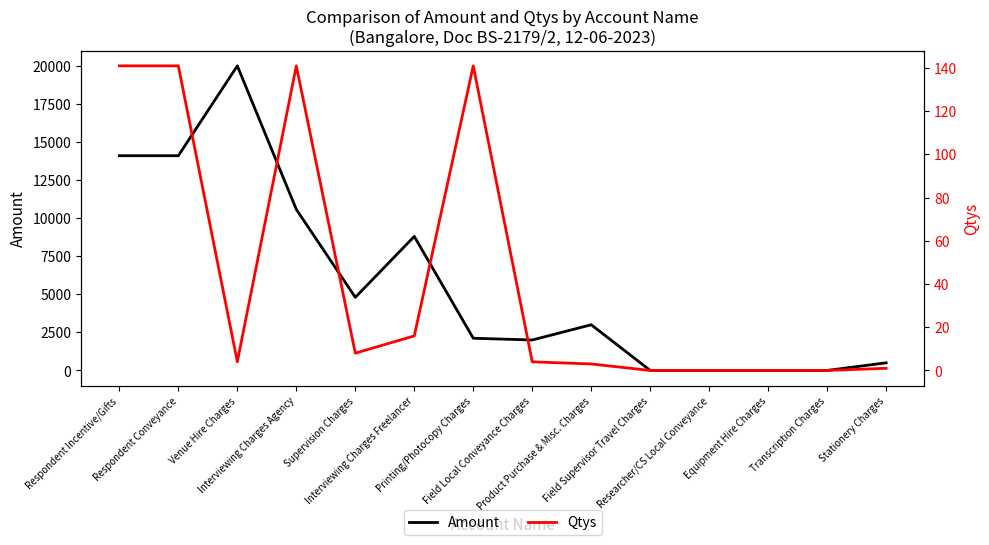

Which series has the largest total across all categories?

Amount